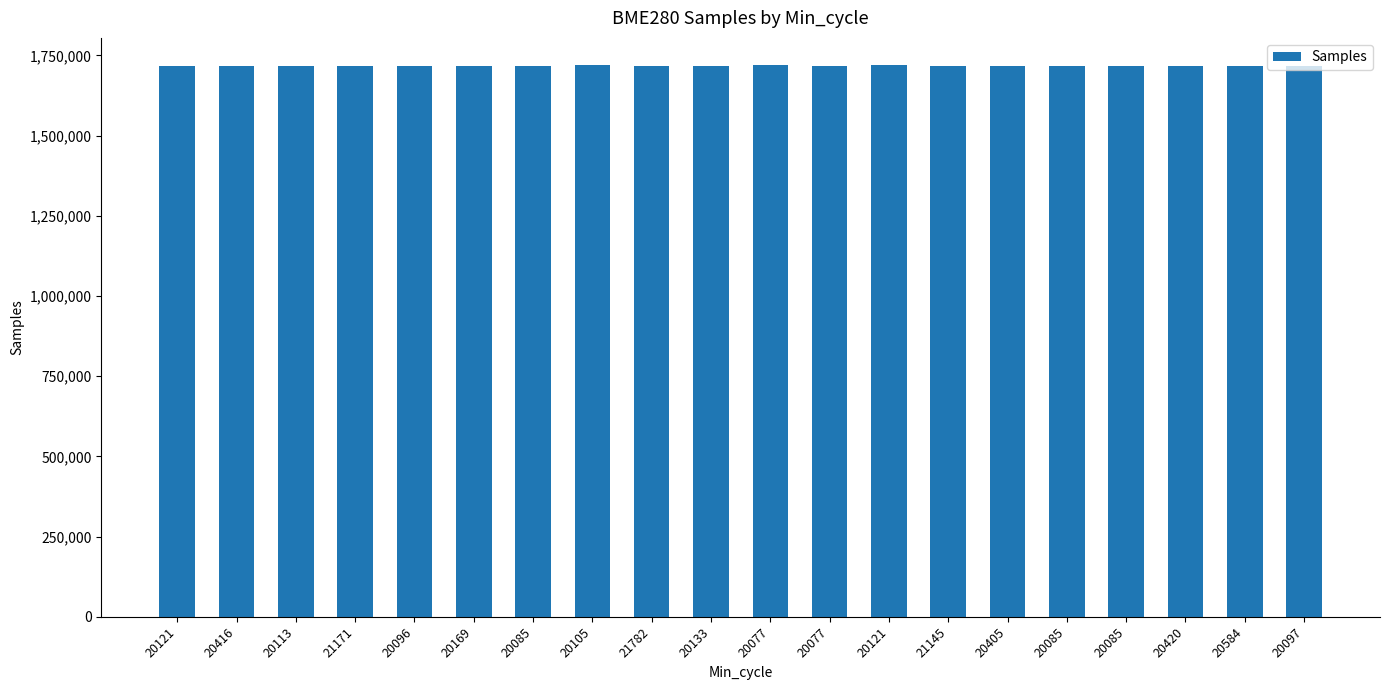

What is the difference between the maximum and minimum values?

777